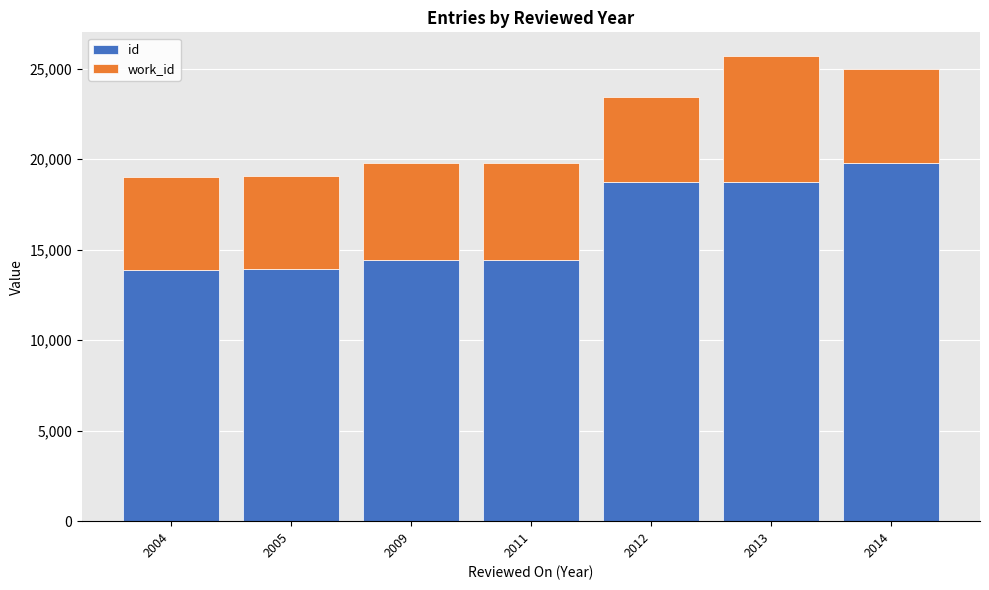

The id series shows 18741 at 2012. True or false?

True